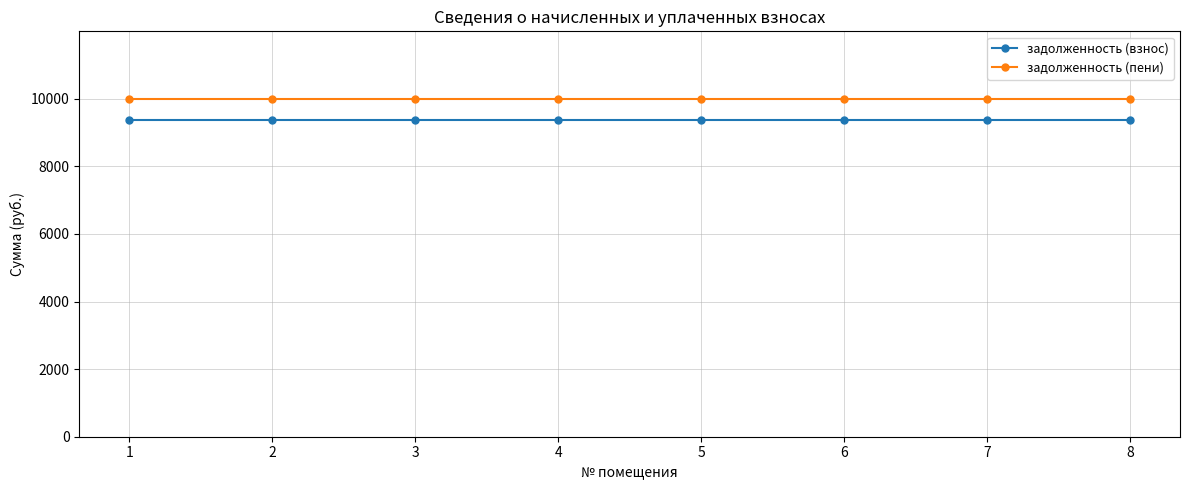

Read the задолженность (взнос) value at 5.

9373.2